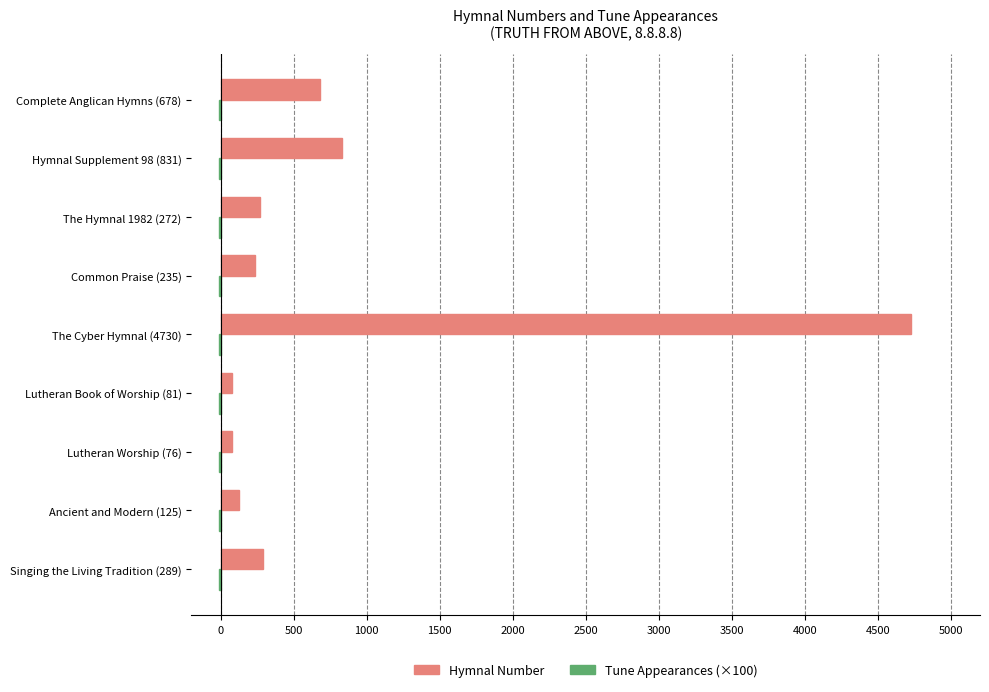

True or false: Hymnal Number has a value of 678 at Complete Anglican Hymns (678).

True